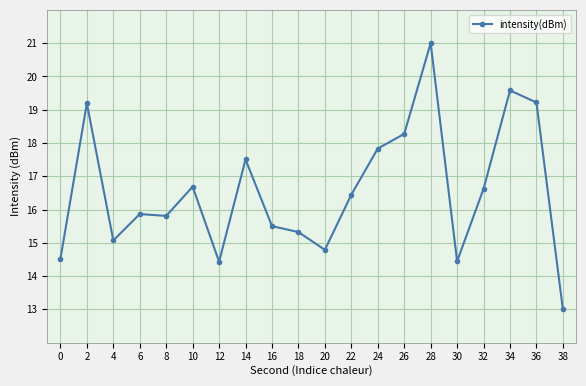

Is this an area chart (filled region under the line)?

No